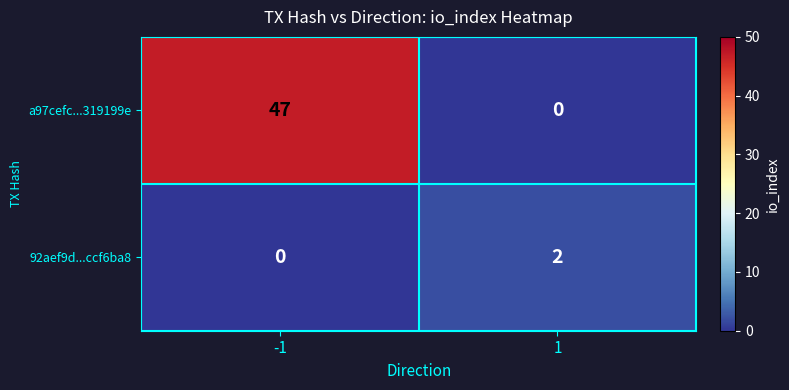

The a97cefc...319199e series shows 70 at -1. True or false?

False